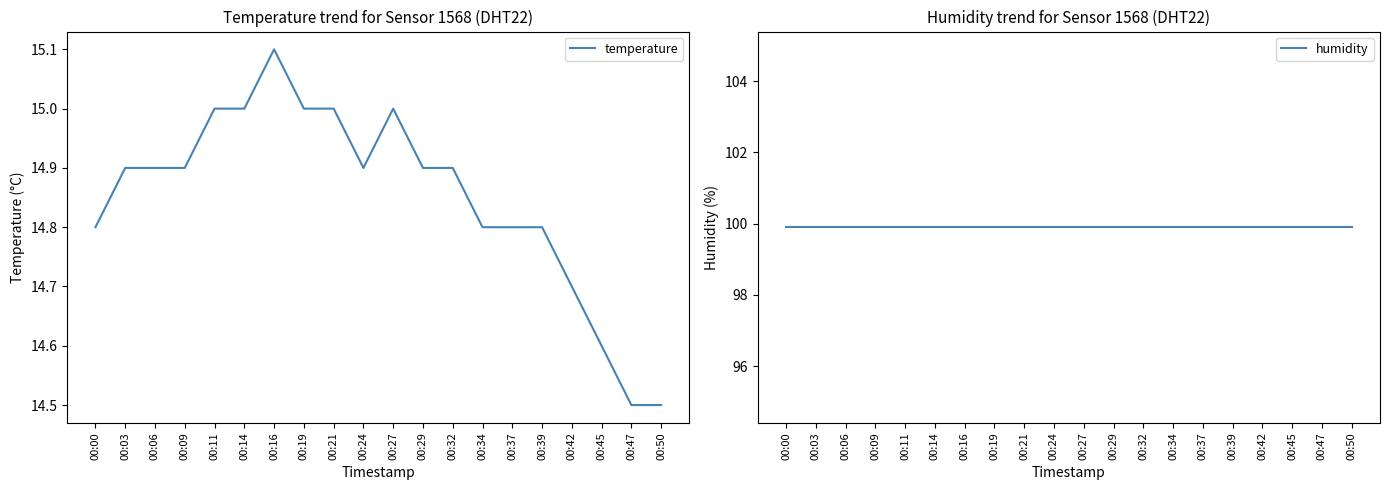

True or false: humidity and temperature intersect in this chart.

False